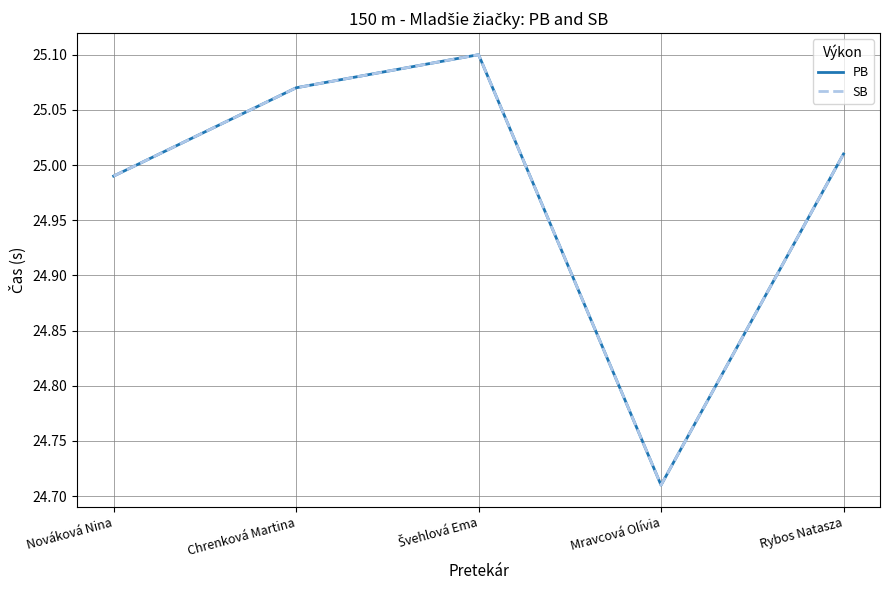

What is the label of the 4th point from the right?

Chrenková Martina